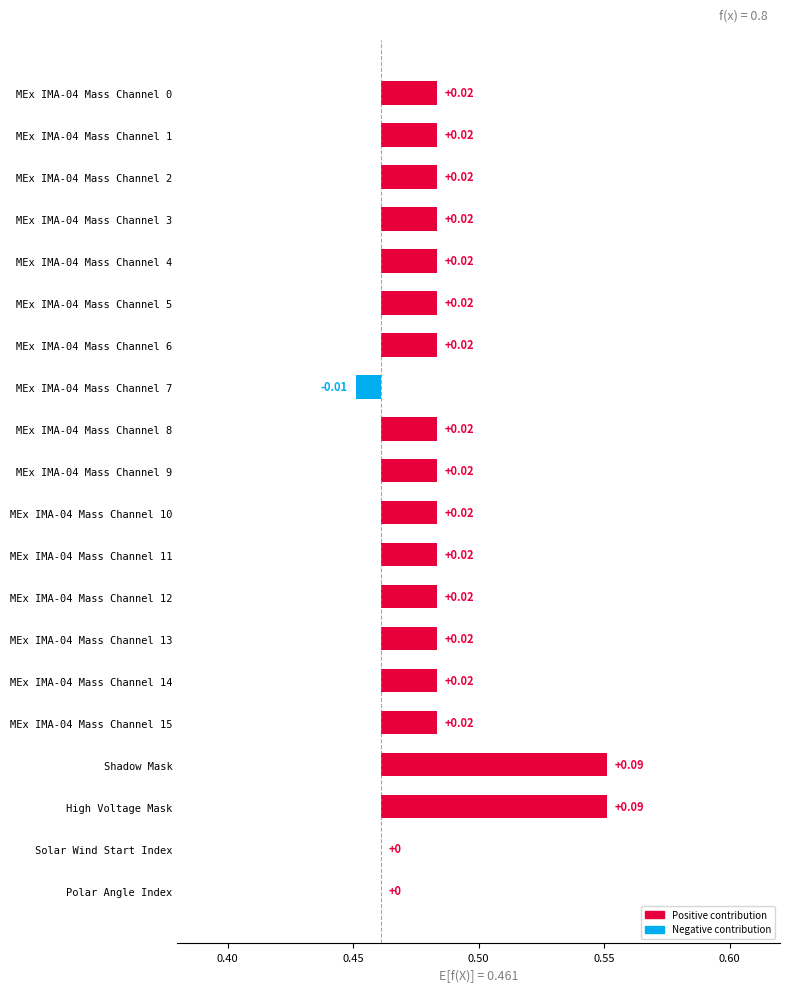

Is it true that the value at MEx IMA-04 Mass Channel 14 is 0.0?

False